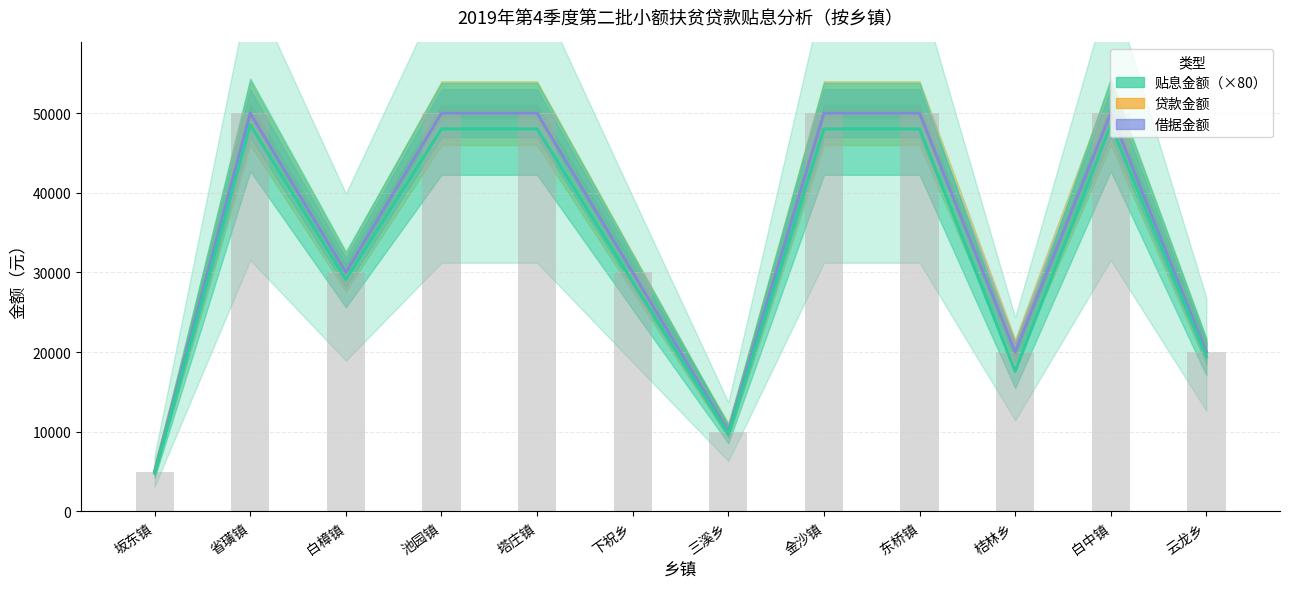

Which label corresponds to the smallest value in the chart?

坂东镇